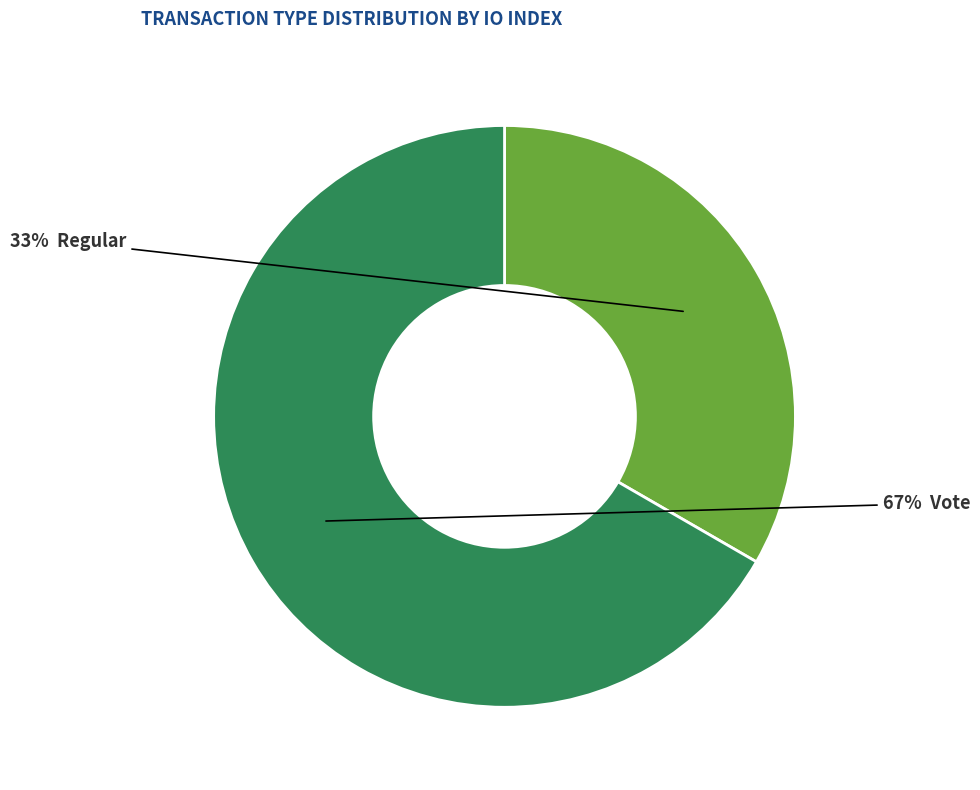

To the nearest percent, what is the average slice percentage?

50%